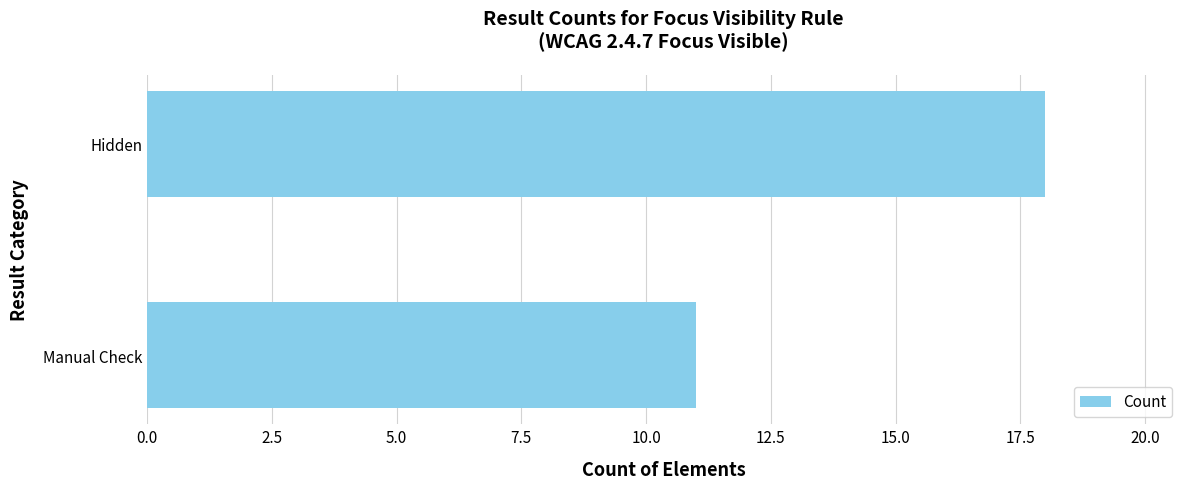

What is the change in value from Manual Check to Hidden?

+7